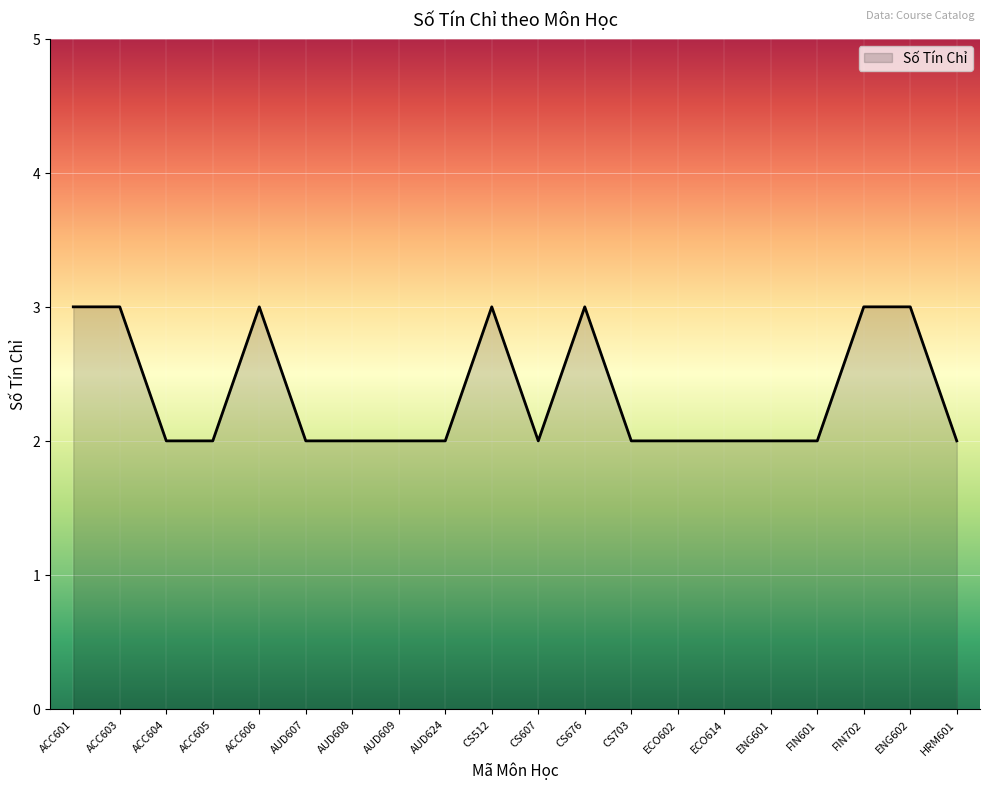

What position from the right is ECO602?

7